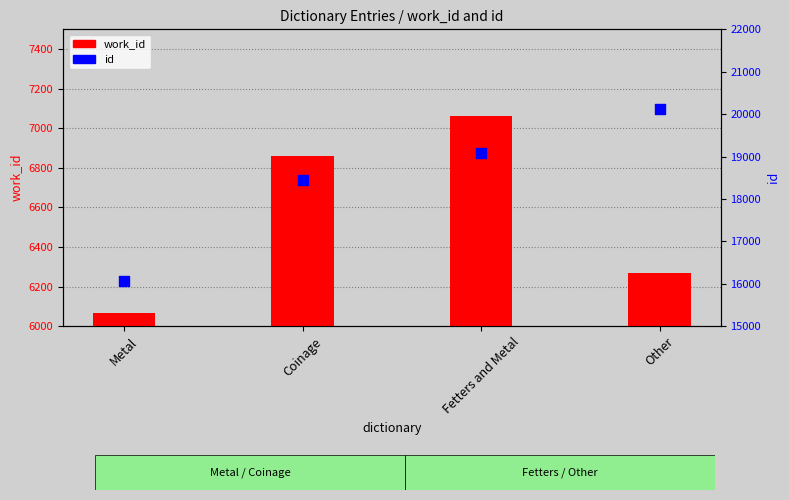

Which series reaches the minimum Y coordinate?

work_id